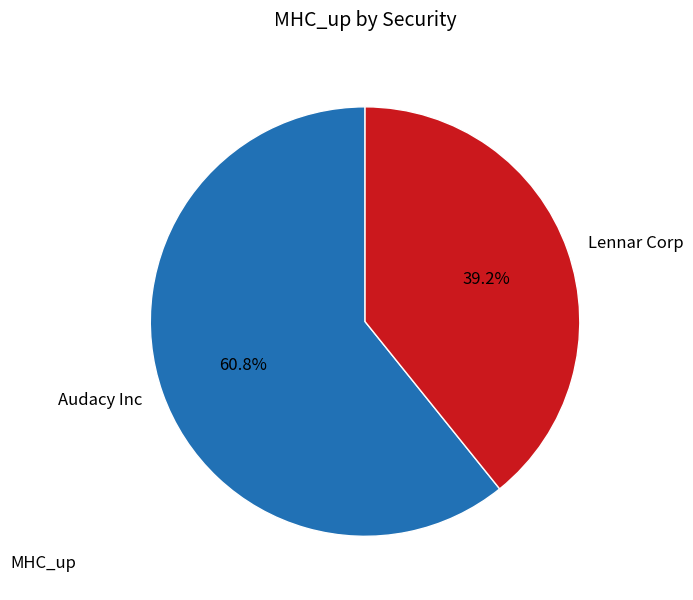

The Audacy Inc slice represents 61% of the pie. True or false?

True